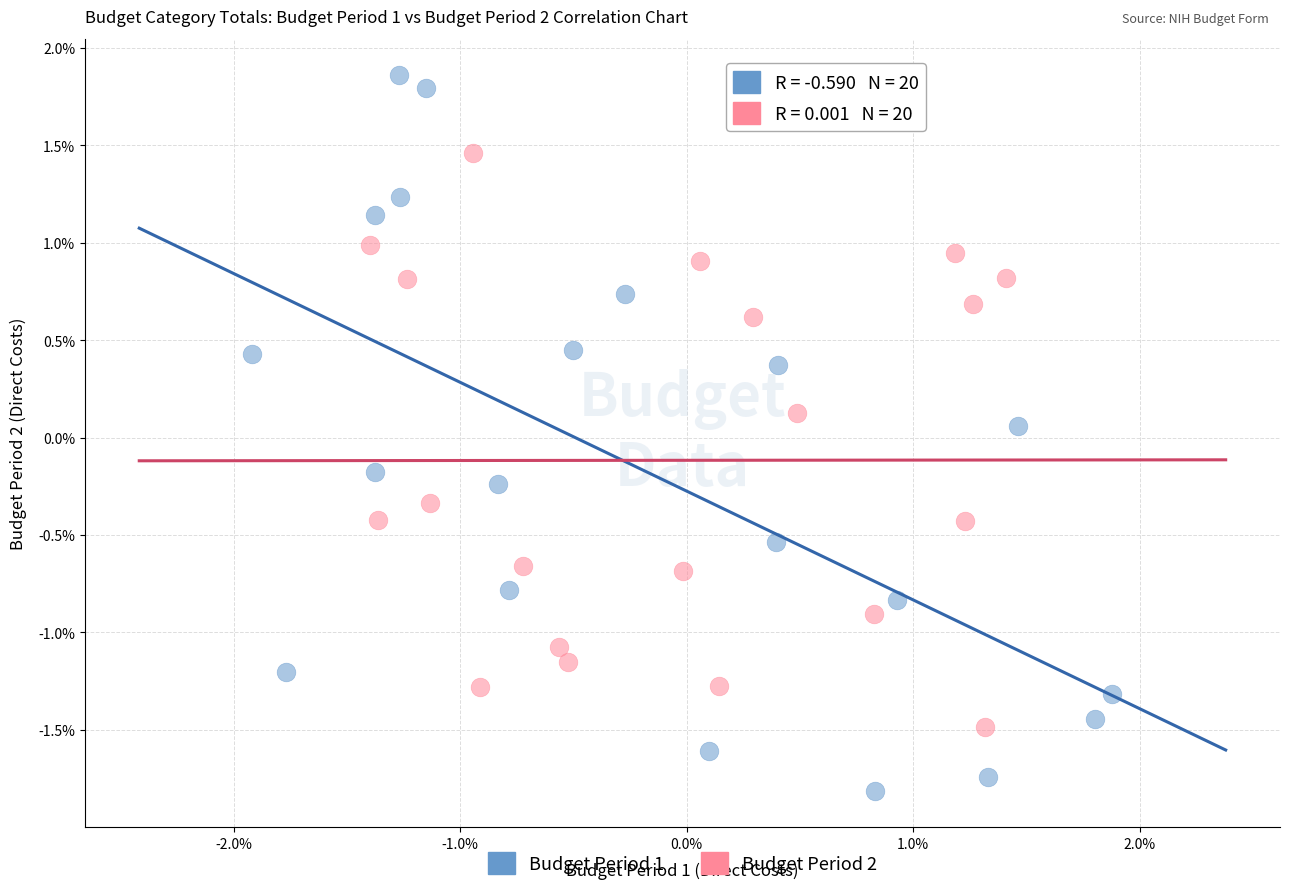

Which series has the largest Y range (max minus min)?

Budget Period 1